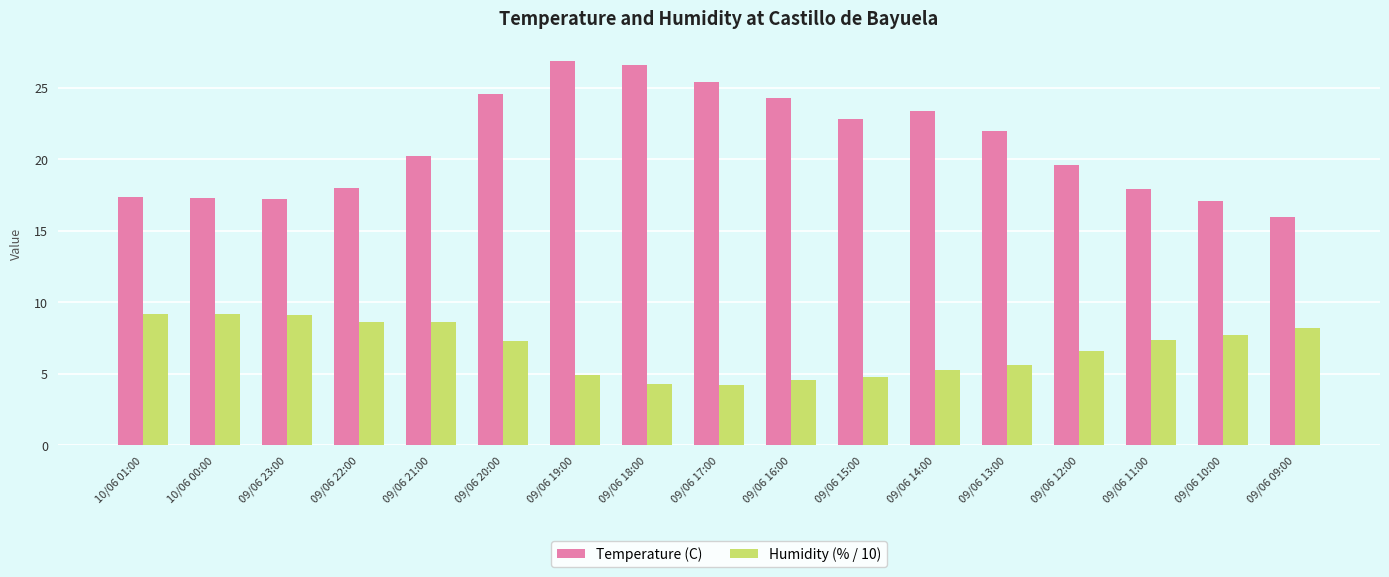

What is the difference between the maximum and minimum values in the Temperature (C) series?

10.9